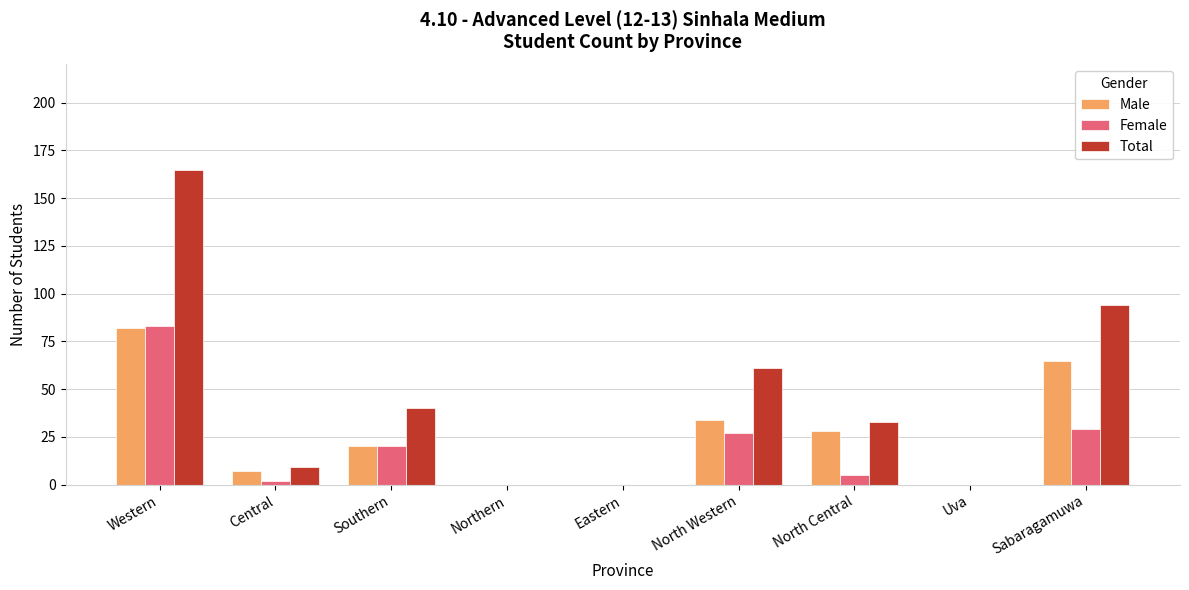

True or false: Female has a value of 0 at Uva.

True